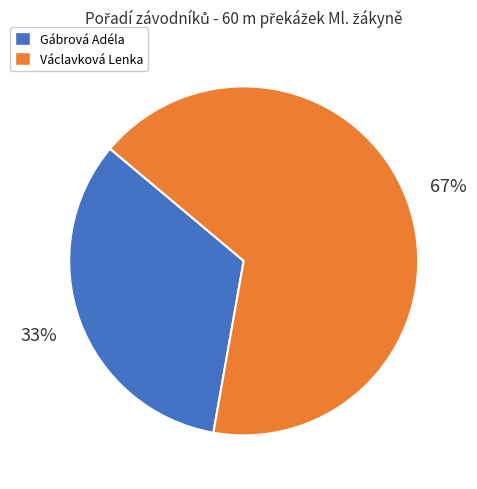

Is it true that Václavková Lenka is 53% of the pie?

False